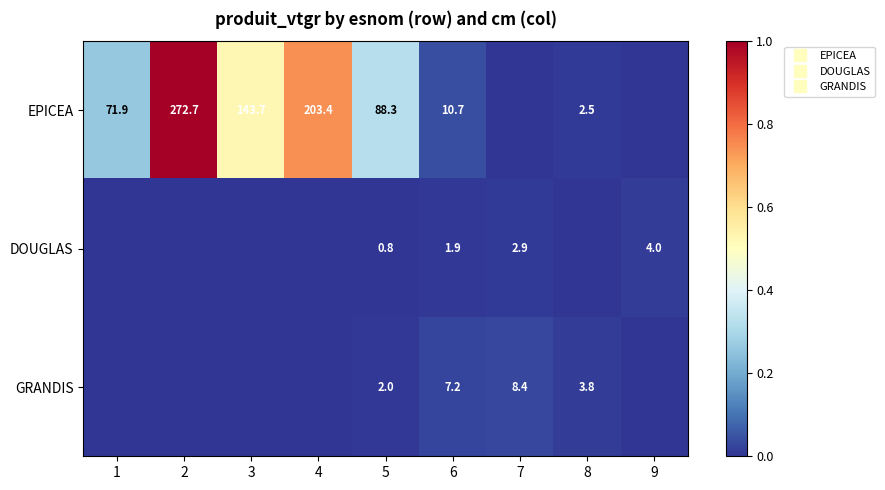

True or false: DOUGLAS has a value of 0.0 at 5.

False